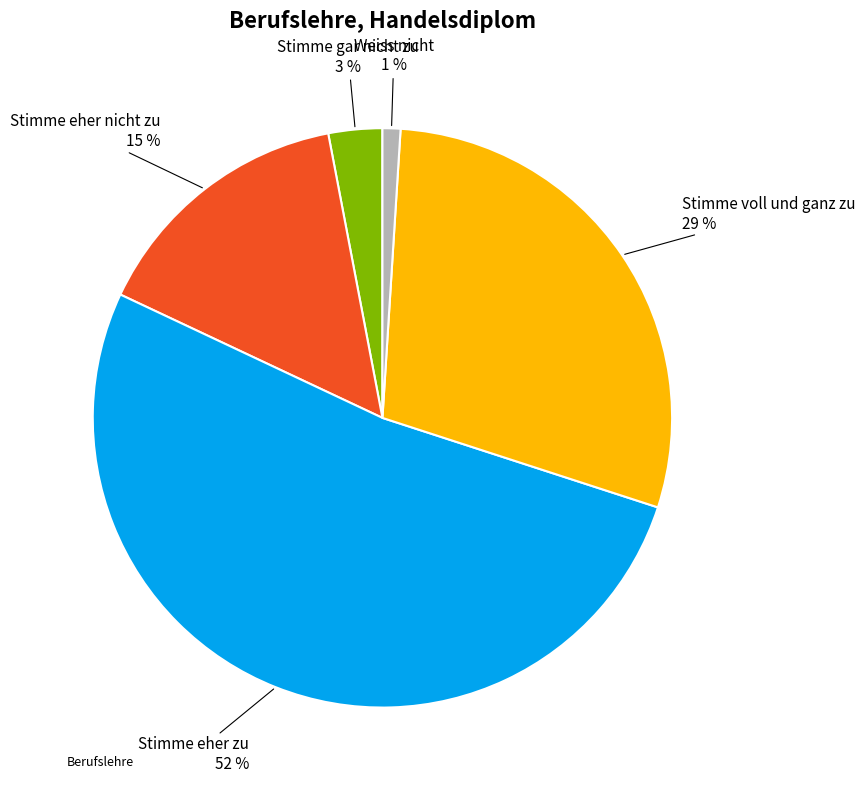

To the nearest percent, what is the average slice percentage?

20%